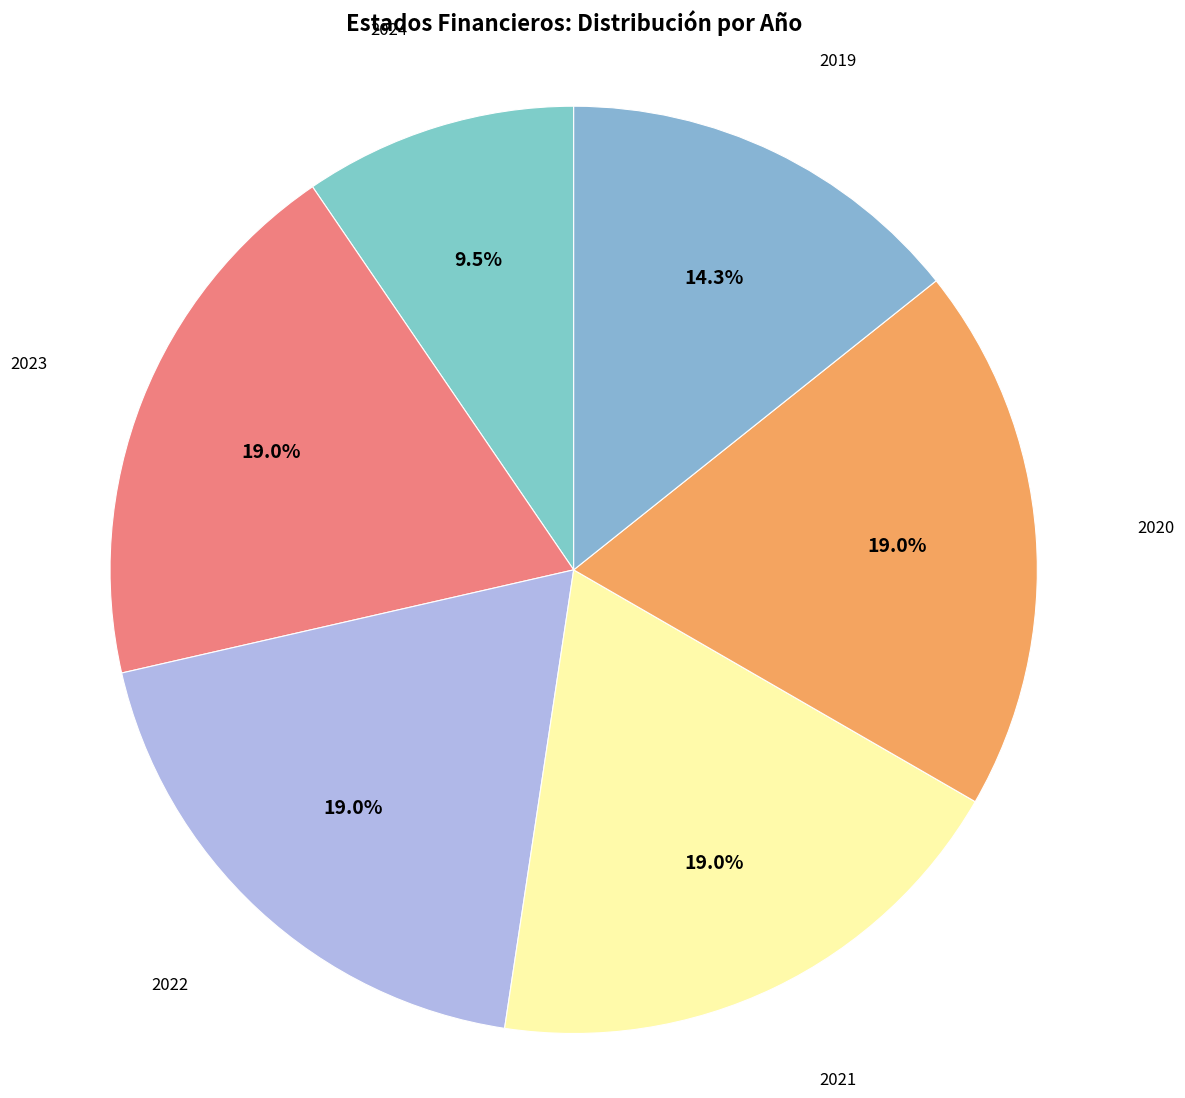

Approximately how many times larger is the value at 2022 compared to 2019?

1.3